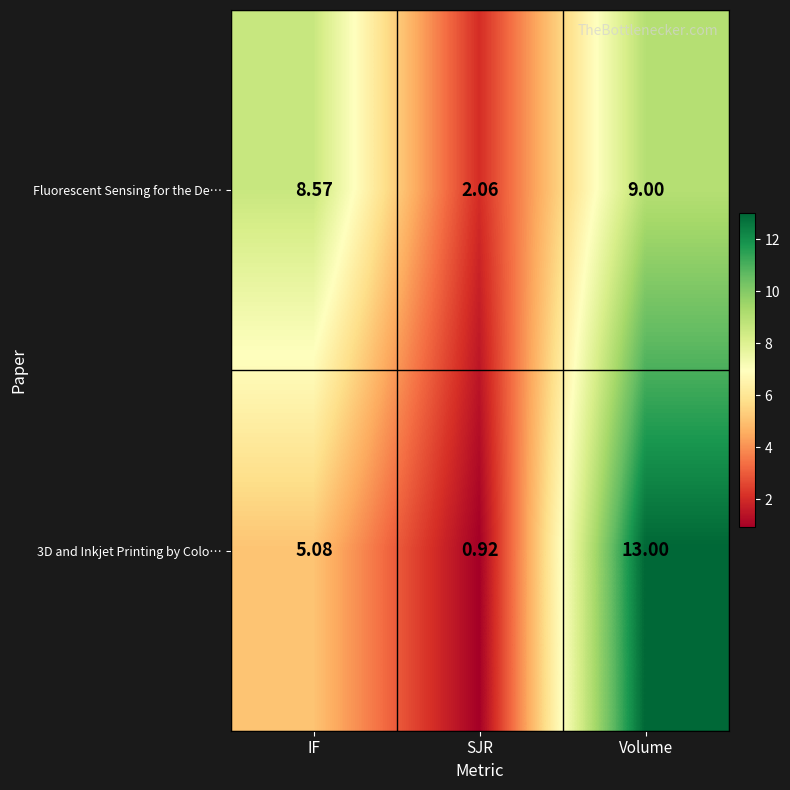

At which label does 3D and Inkjet Printing by Colo… reach its minimum?

SJR